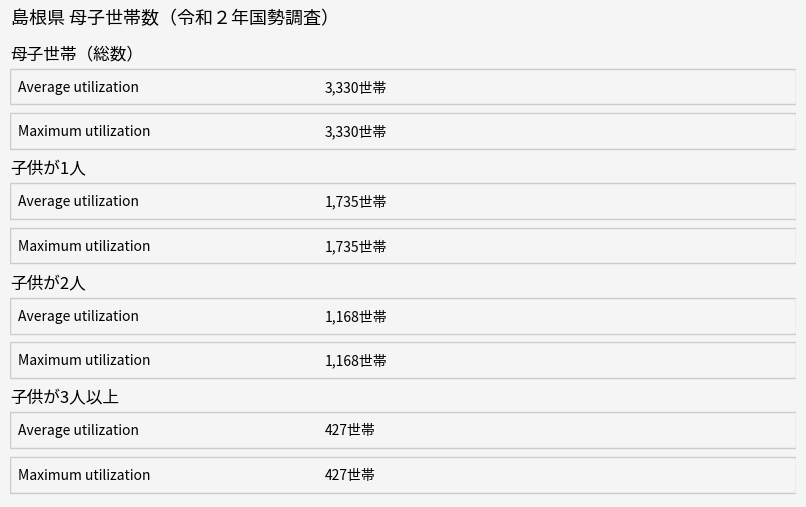

What is the total value across all series at 3_子供が3人以上?

854